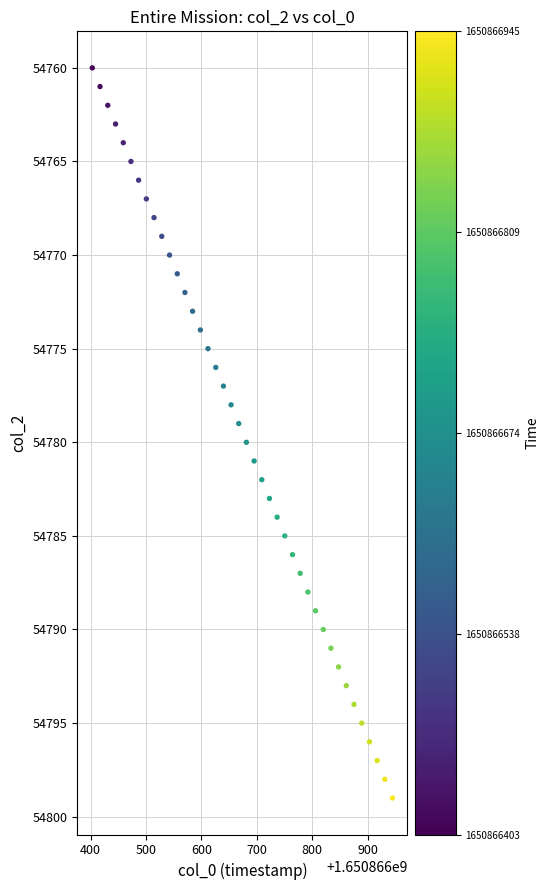

What is the range of Y values (max minus min)?

39